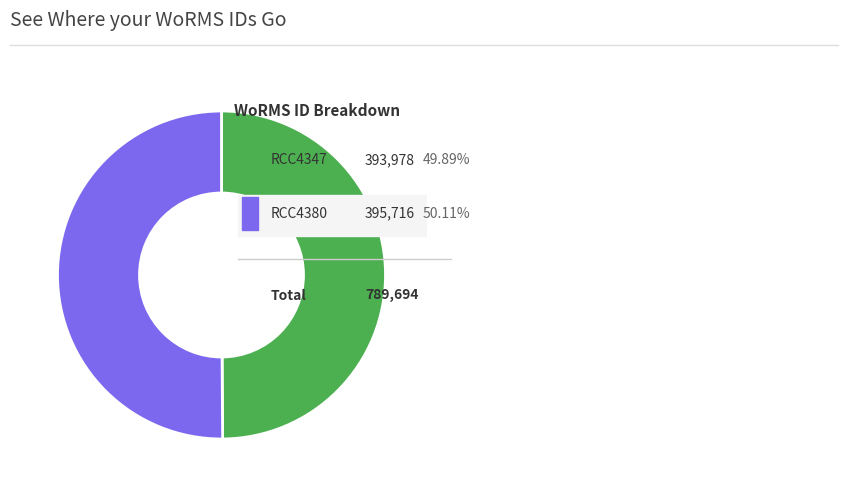

What percentage is NOT represented by RCC4347?

50.1%